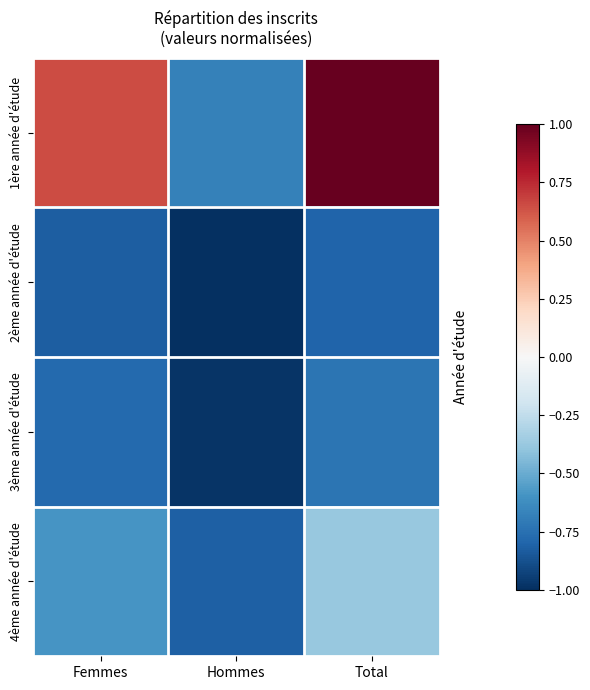

Which label corresponds to the smallest value in the chart?

Hommes